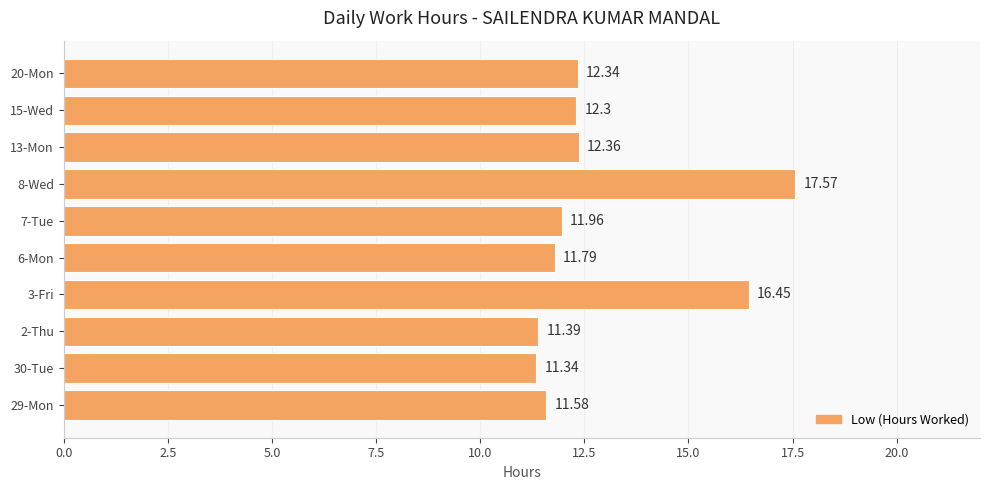

Approximately how many times larger is the value at 8-Wed compared to 3-Fri?

1.1